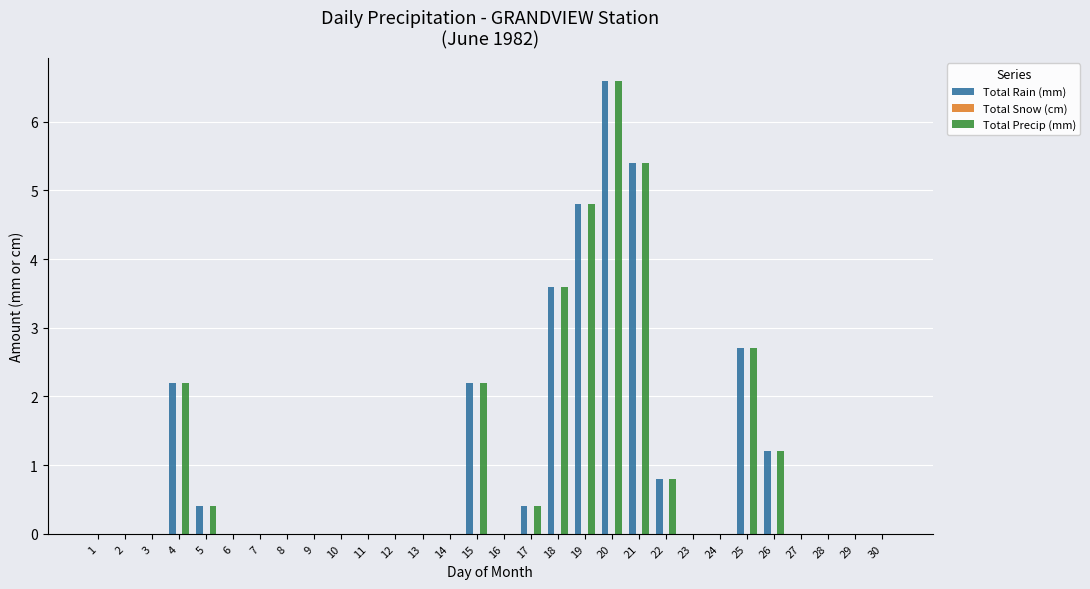

What is the maximum value for Total Rain (mm)?

6.6